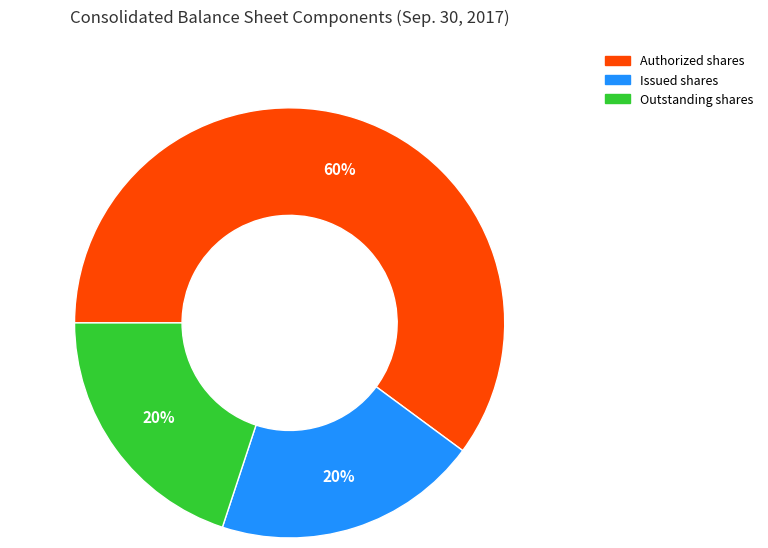

How many segments does this pie chart have?

3